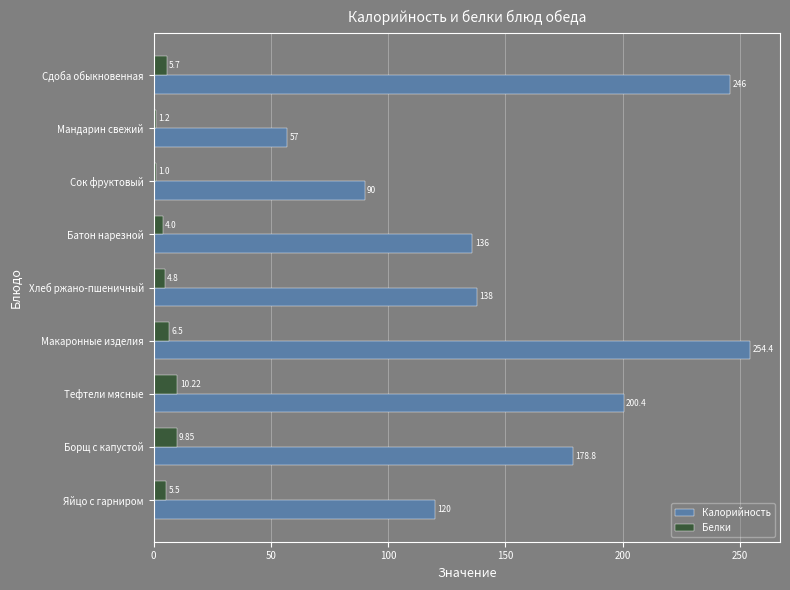

At which label does Белки reach its minimum?

Сок фруктовый